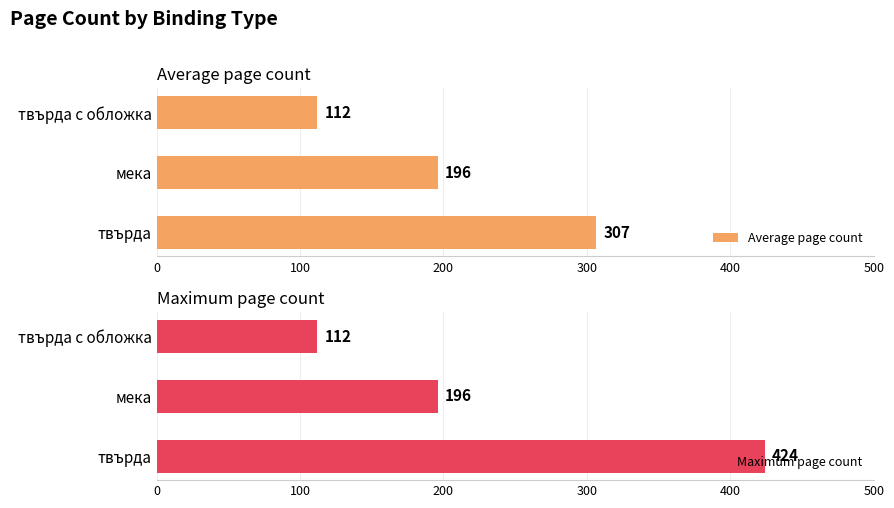

Rank the categories by Maximum page count value from lowest to highest.

твърда с обложка, мека, твърда